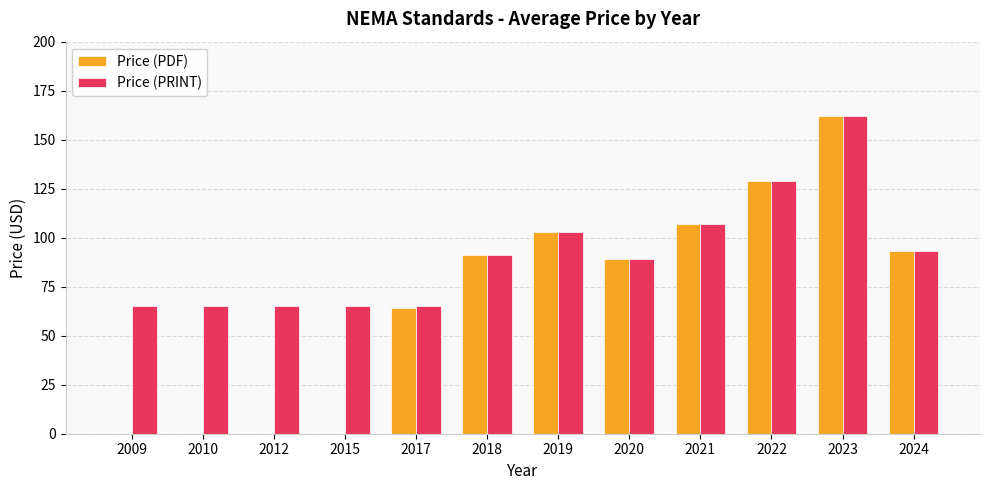

What is the highest value of the Price (PRINT) series?

162